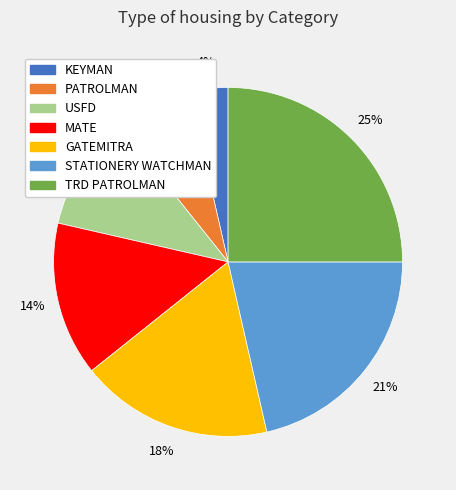

Combined, do STATIONERY WATCHMAN and USFD account for over 50%?

No